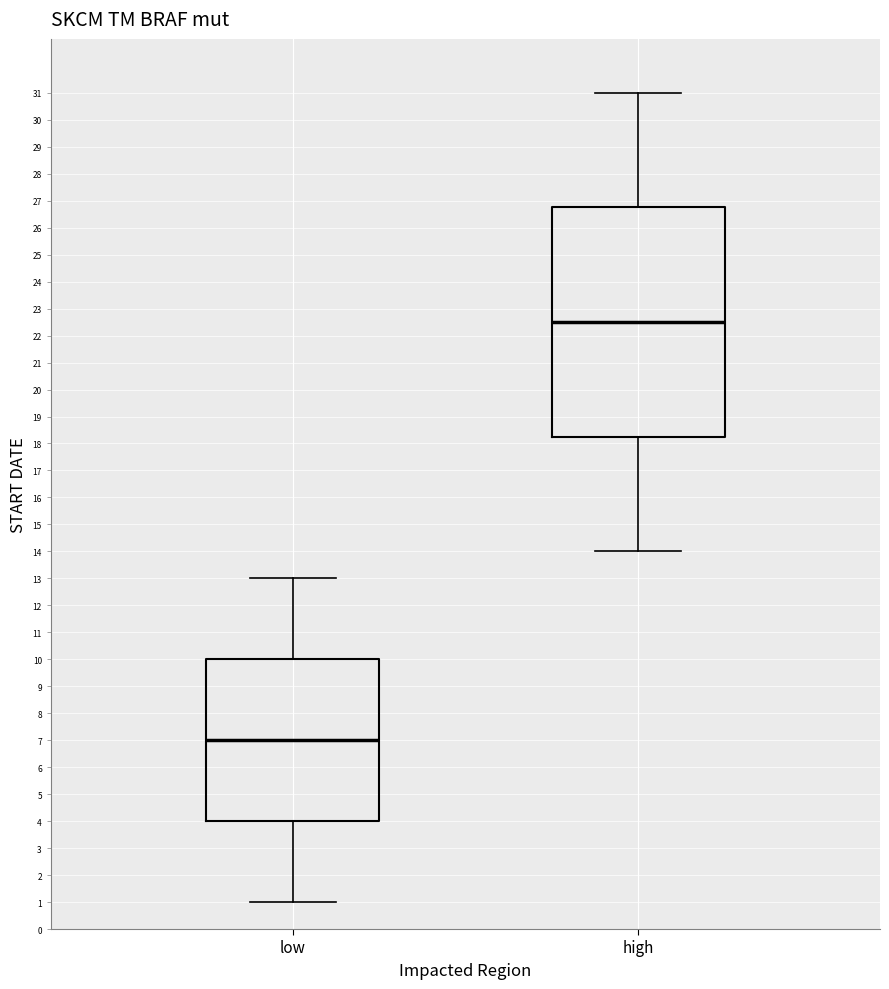

Where is the lower edge of the box for low on the y-axis? The values are not printed on the chart, so give them approximately, as read against the axis.

4.0